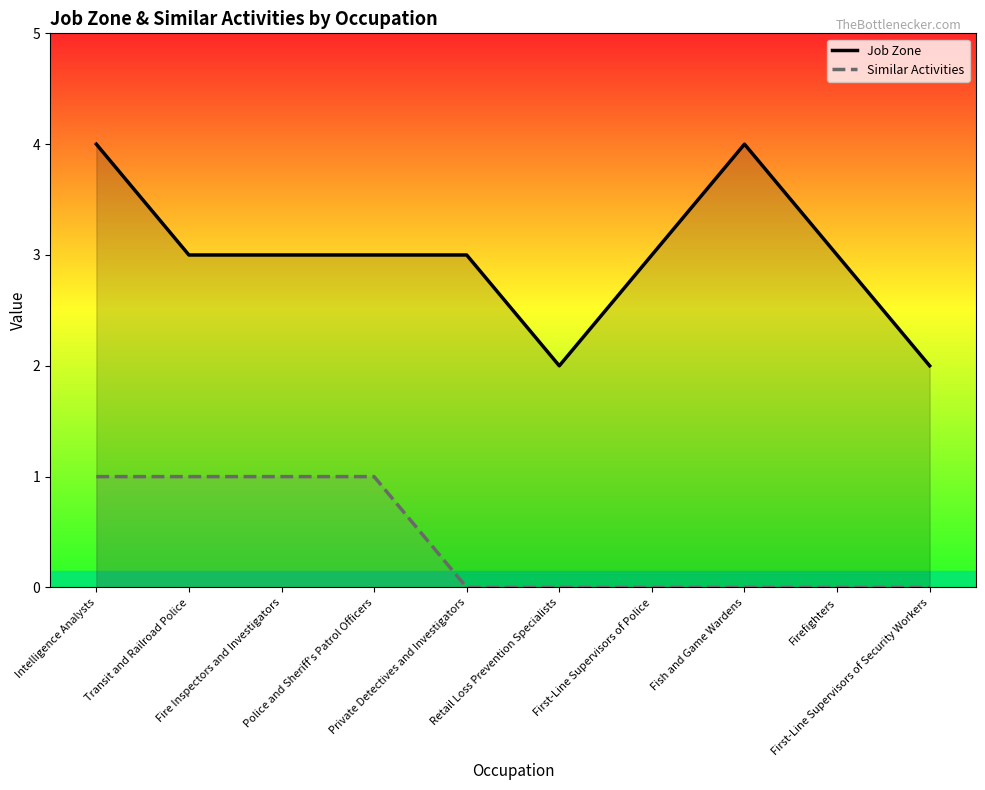

How many values in Similar Activities are above zero?

4